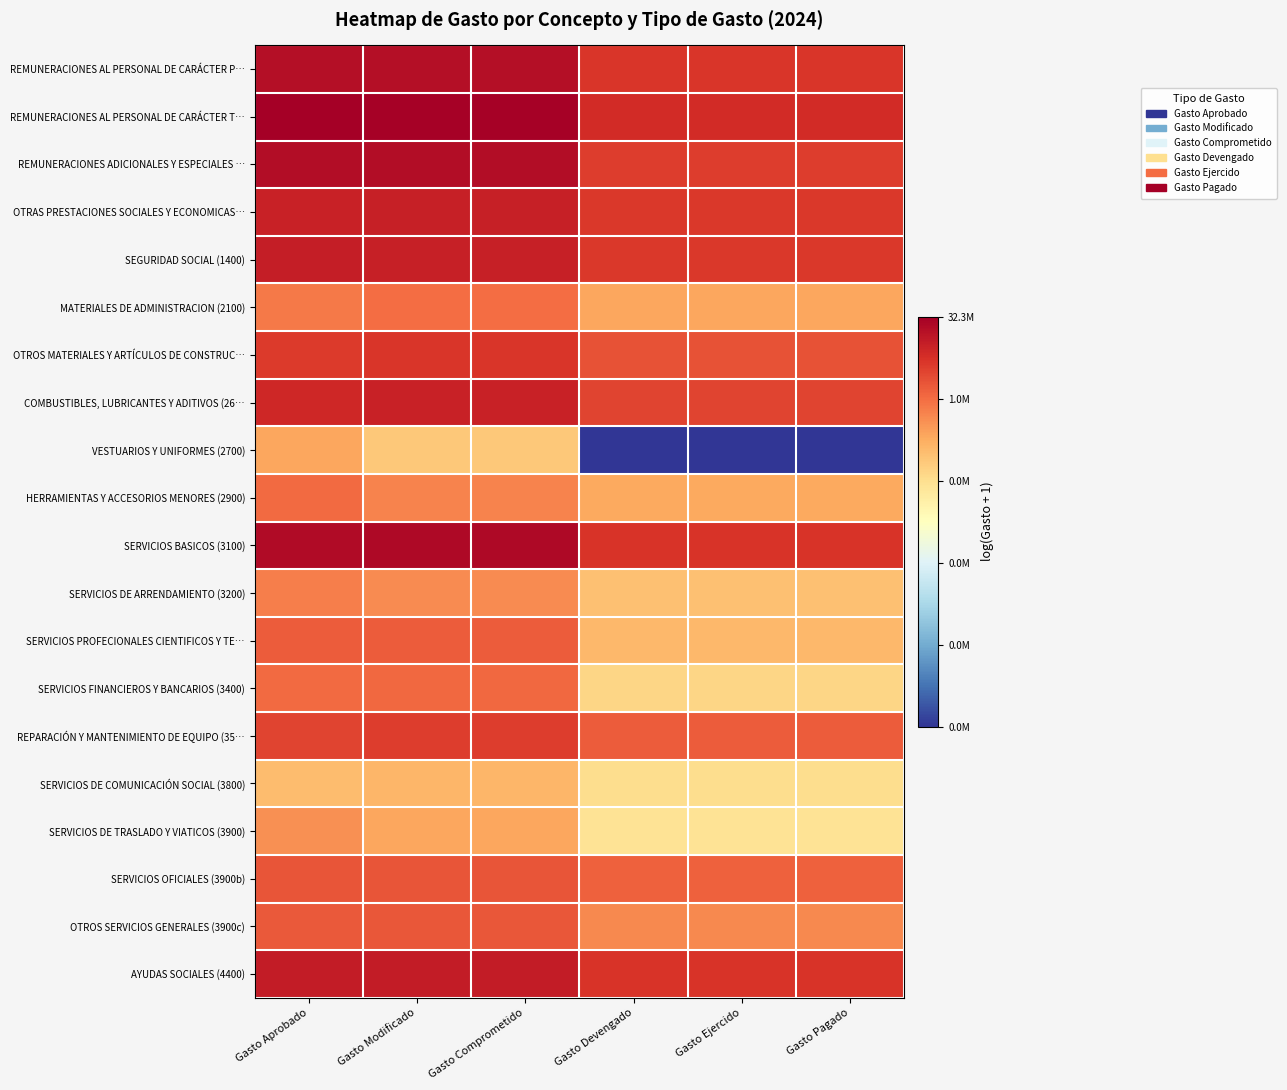

At which category is the sum across all series the highest?

Gasto Aprobado